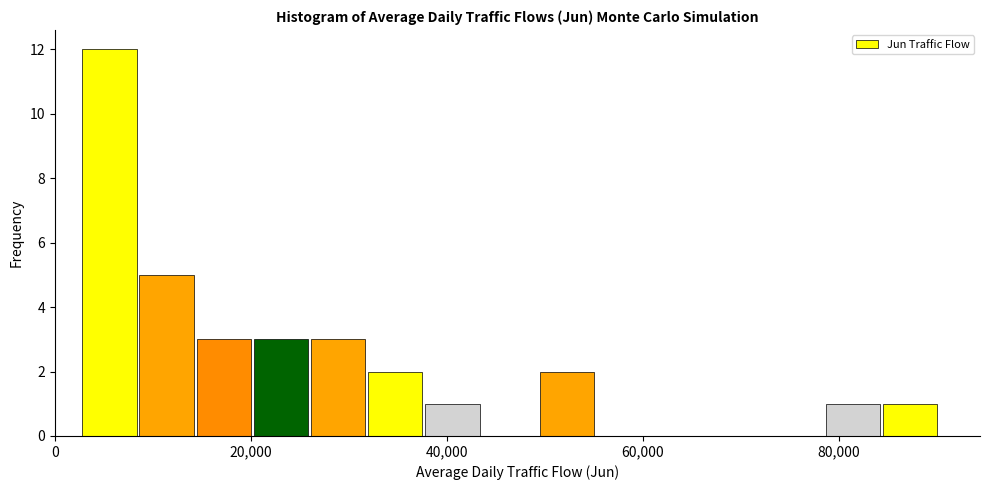

Read against the x-axis, roughly where is the centre of the tallest bar?

6000